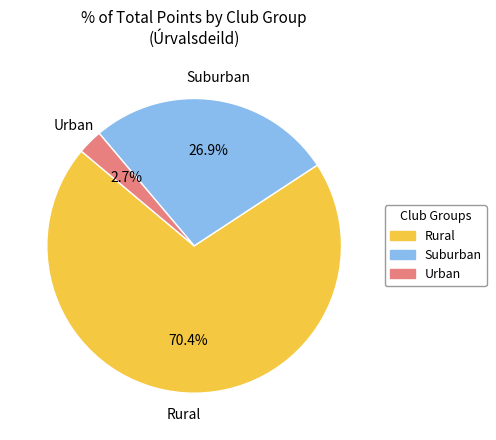

Does any single category account for the majority?

Yes